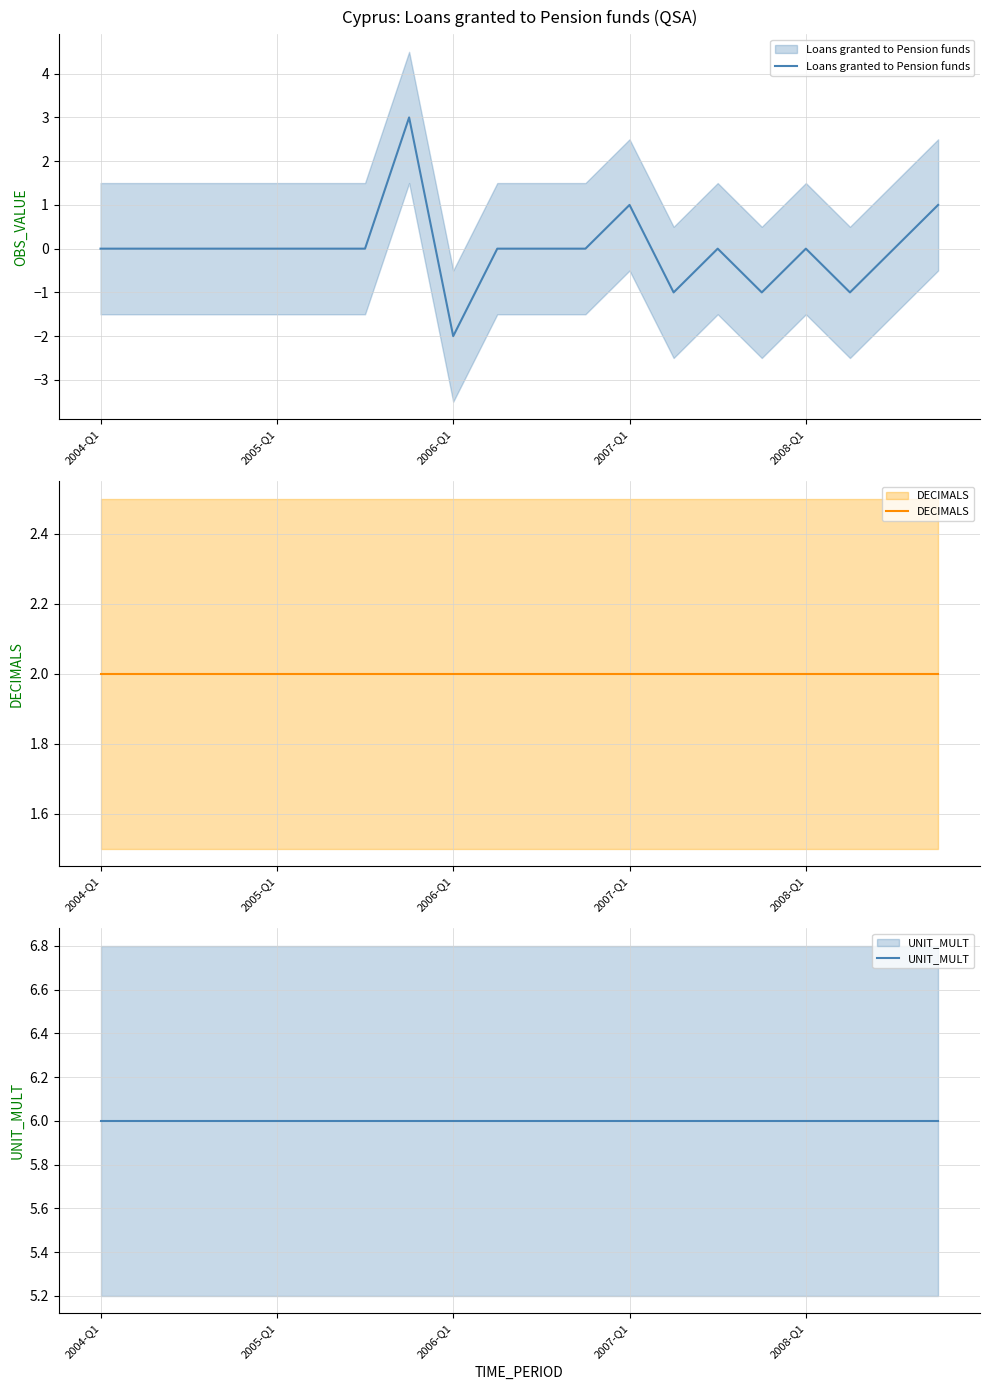

What position from the left is 11?

12